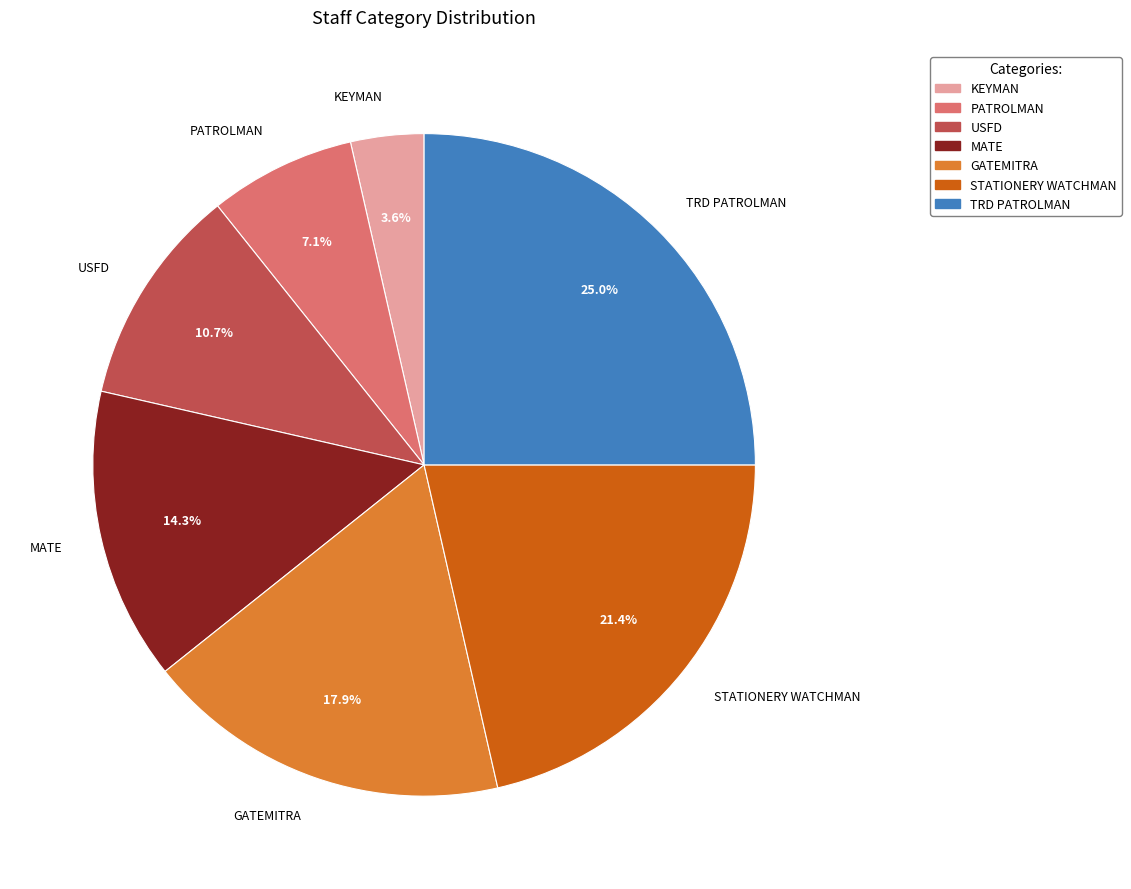

Combined, what portion of the pie is MATE and USFD?

25.0%